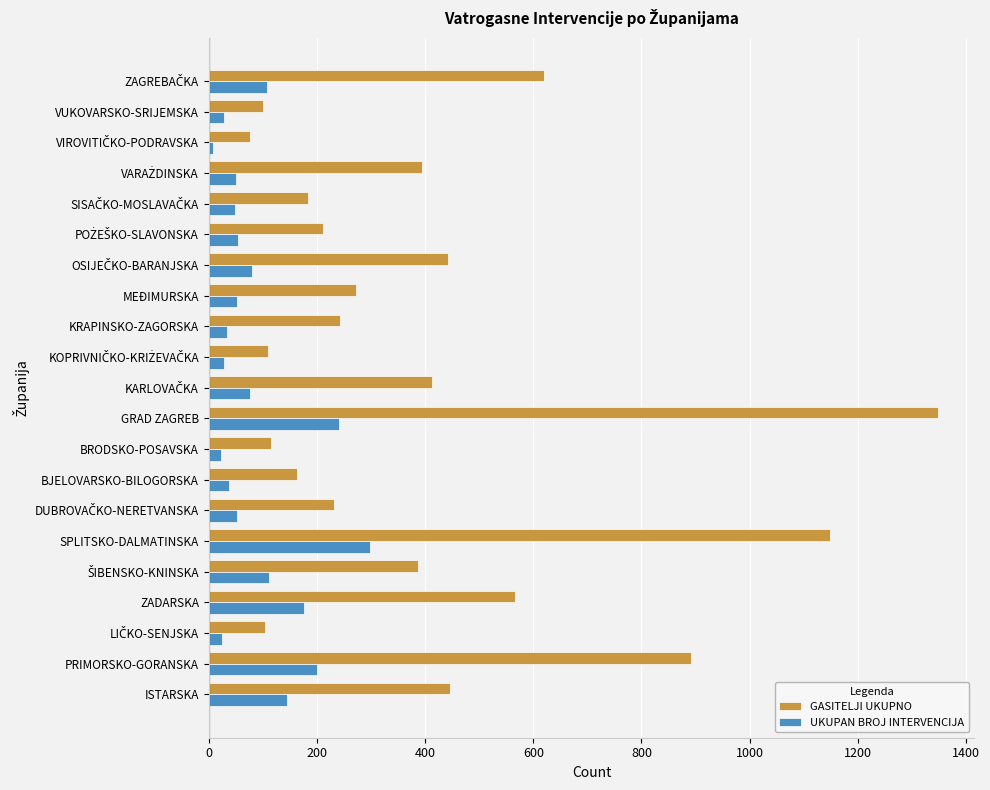

Which series has the largest range (max minus min)?

GASITELJI UKUPNO